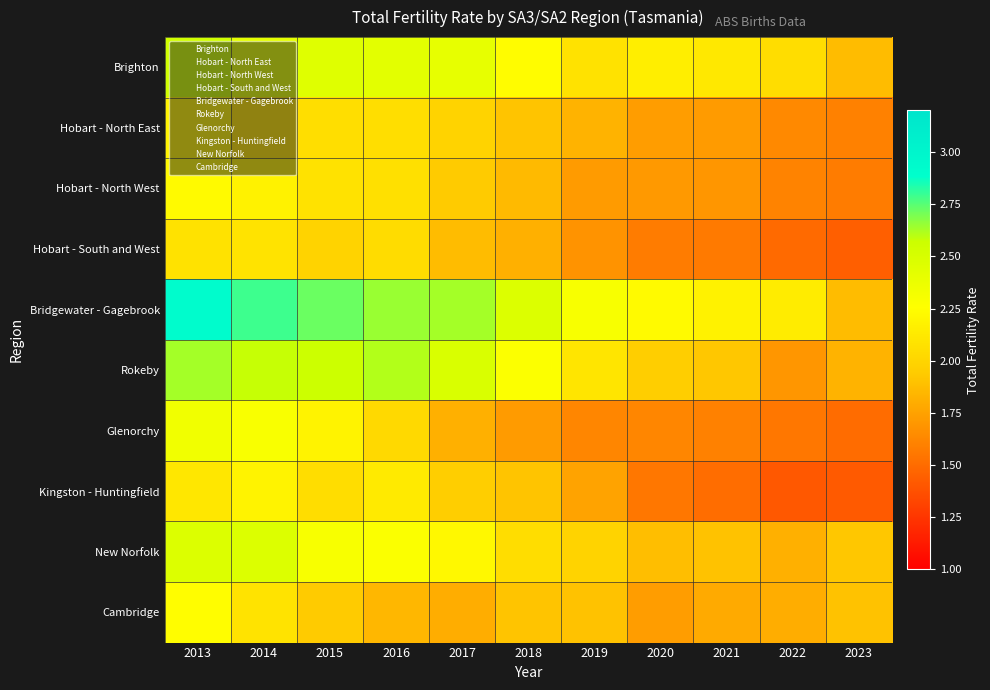

What is the smallest value displayed?

1.4